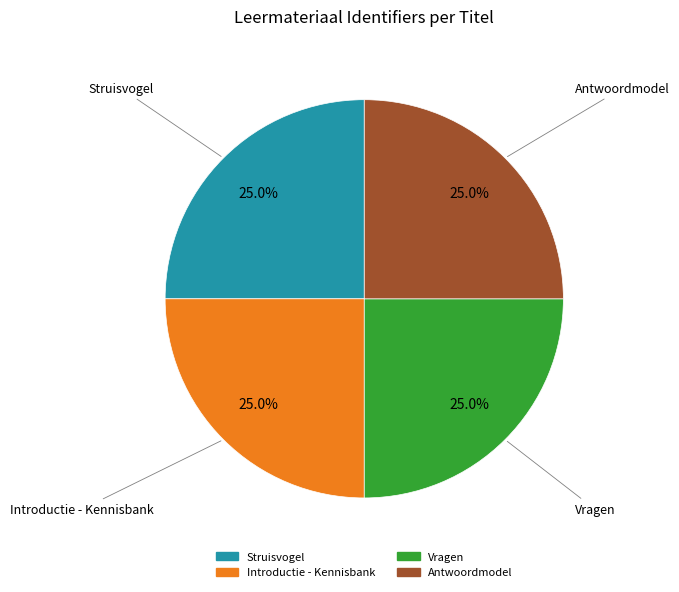

Approximately how many times larger is the value at Introductie - Kennisbank compared to Antwoordmodel?

1.0